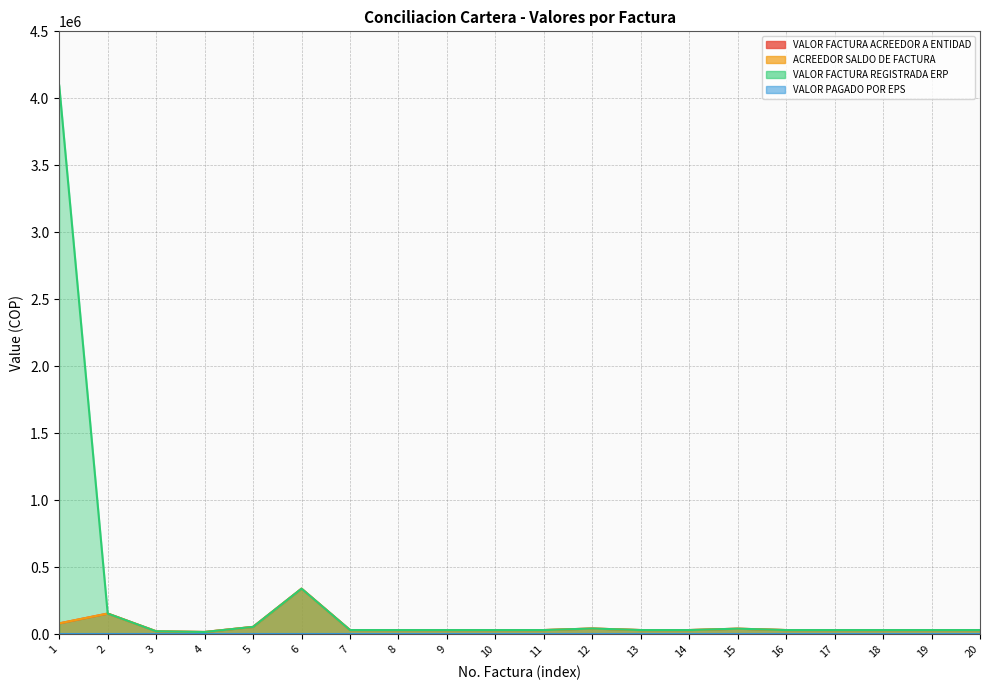

Is the value of VALOR FACTURA REGISTRADA ERP at 20 greater than the value of ACREEDOR SALDO DE FACTURA at 2?

No